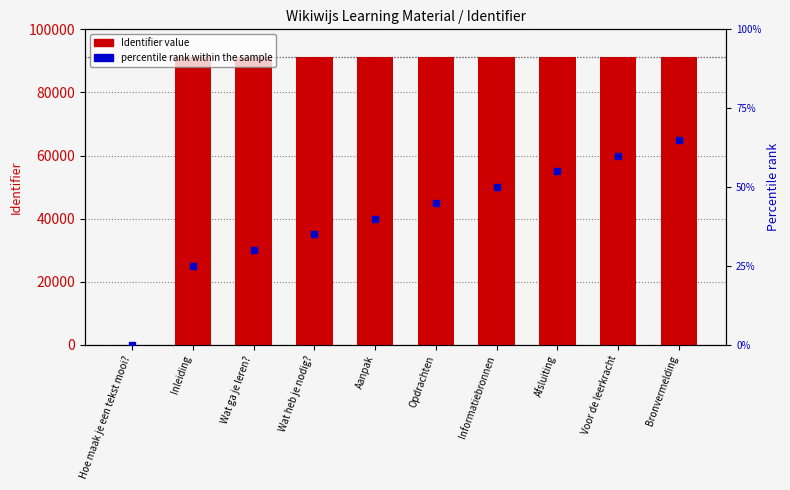

What is the label of the 7th bar from the left?

Informatiebronnen